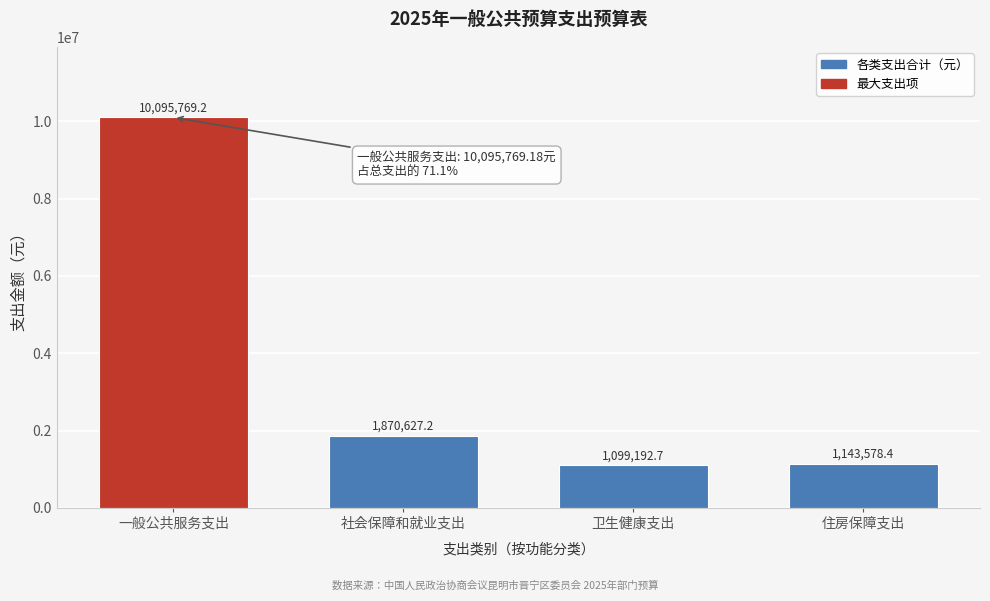

Reading left to right, extract all data points from this chart.

一般公共服务支出=10095769.2	社会保障和就业支出=1870627.2	卫生健康支出=1099192.7	住房保障支出=1143578.4